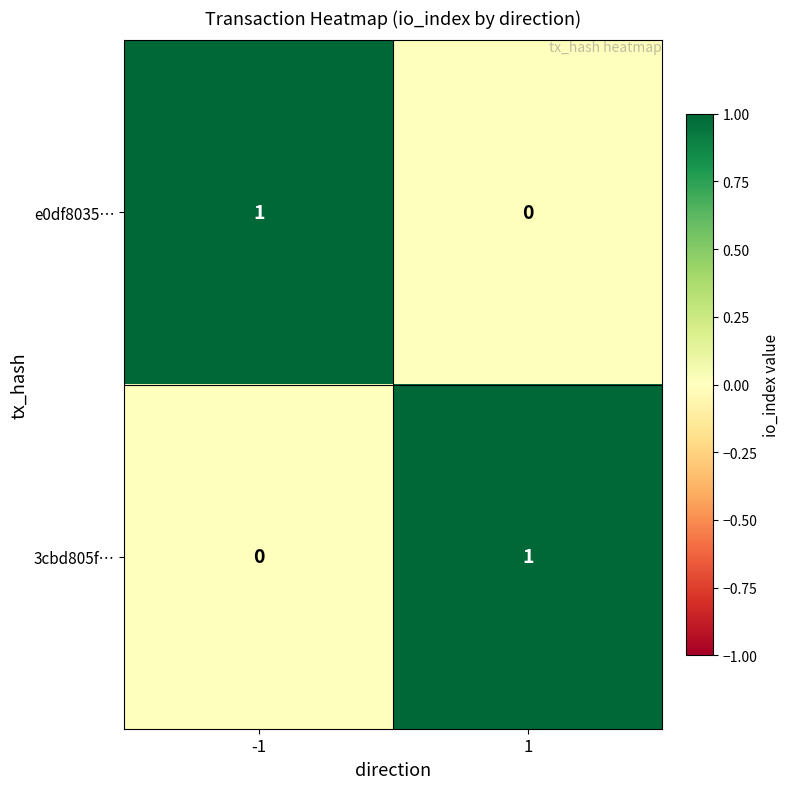

At -1, list the series in order from smallest to largest.

3cbd805f…, e0df8035…